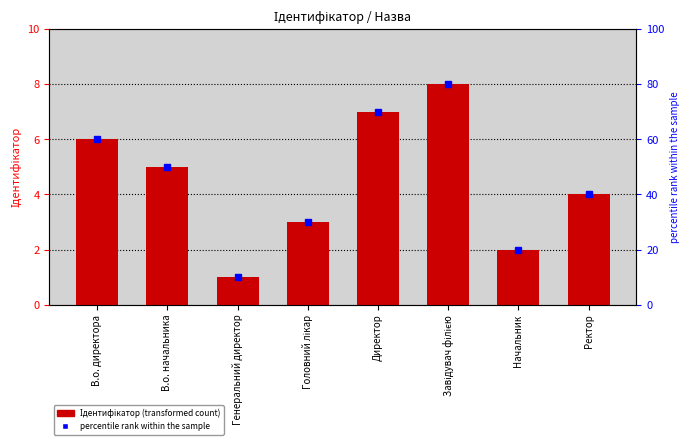

What is the value of the 5th bar from the left?

7